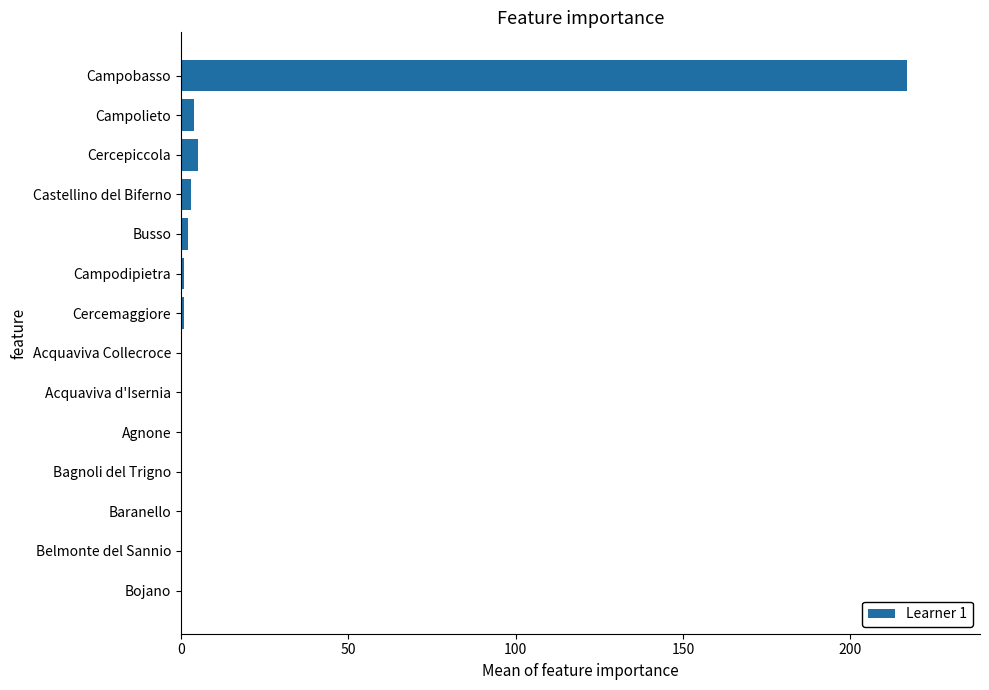

What is the sum of all values?

233